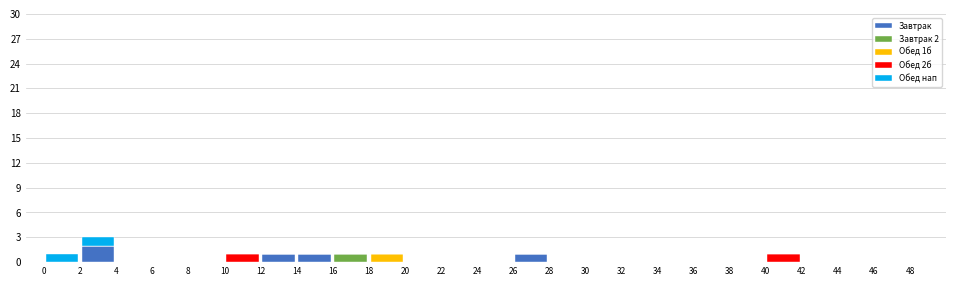

Which range on the x-axis has the tallest stacked bar (by total height)?

2 to 4